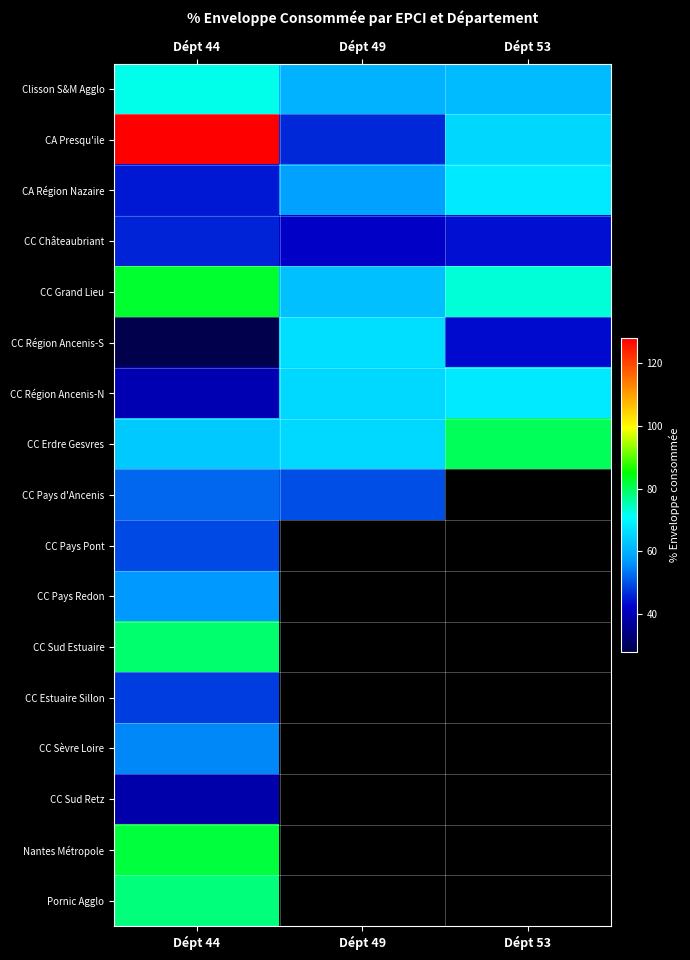

The CA Presqu'ile series shows 65.2 at Dépt 53. True or false?

True